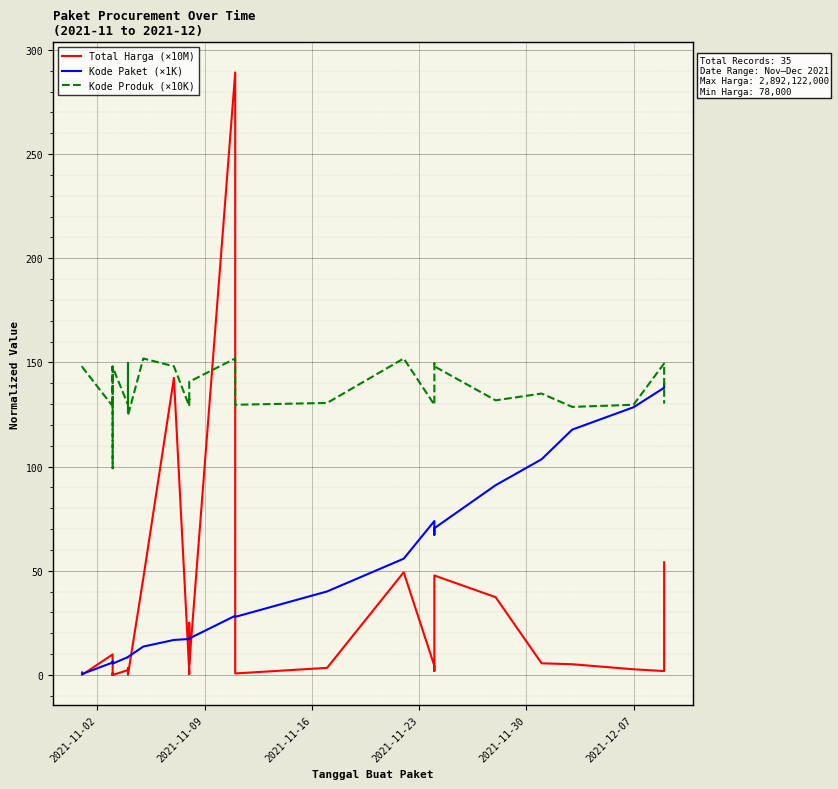

What is the greatest value displayed?

289.2